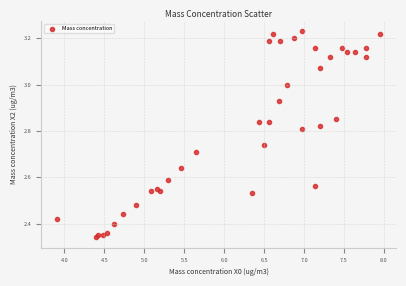

What is the range of X values (max minus min)?

4.0